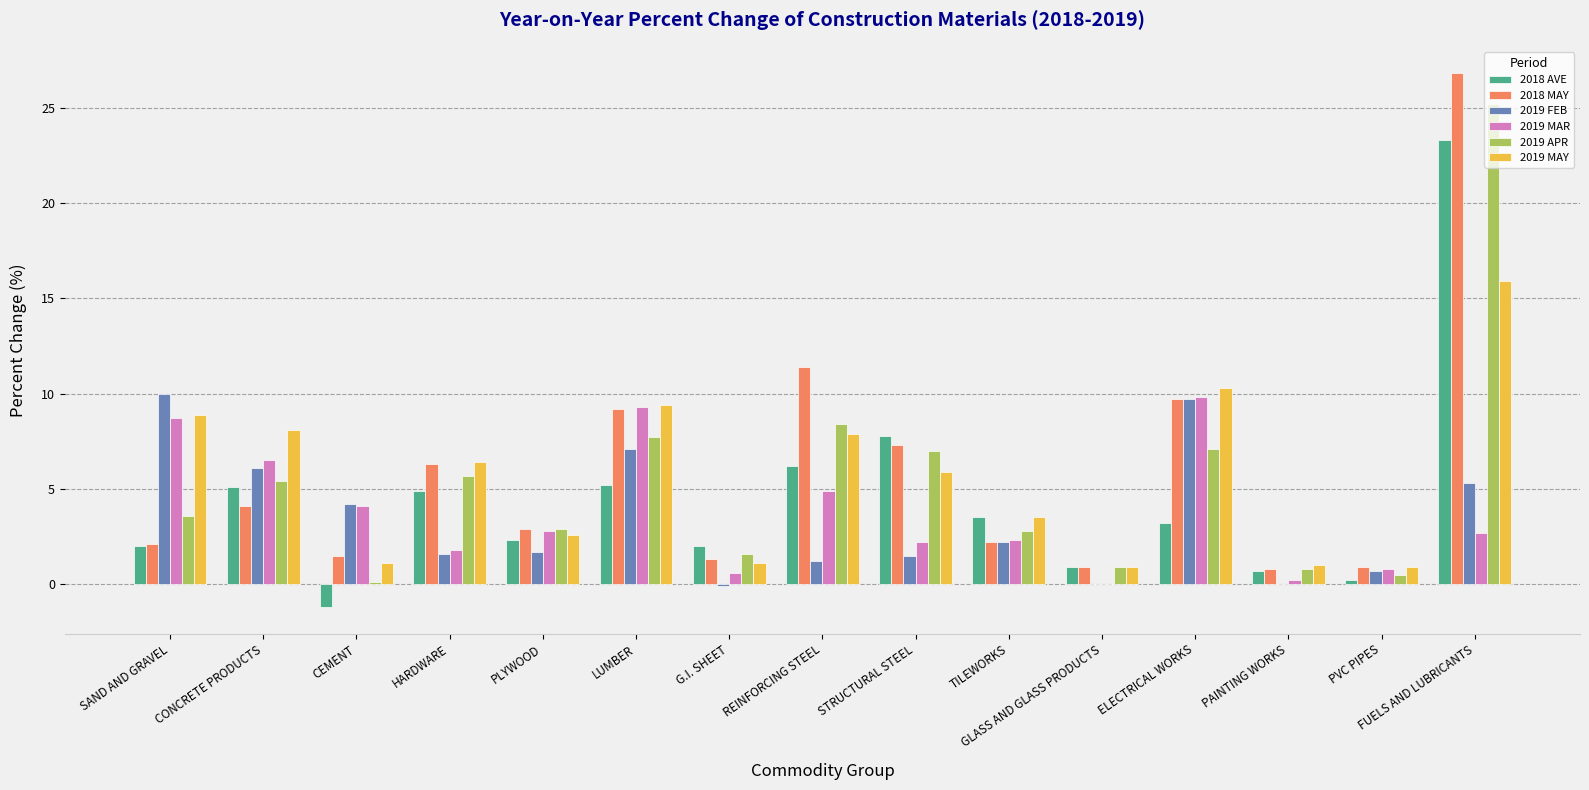

What is the highest value of the 2018 MAY series?

26.8